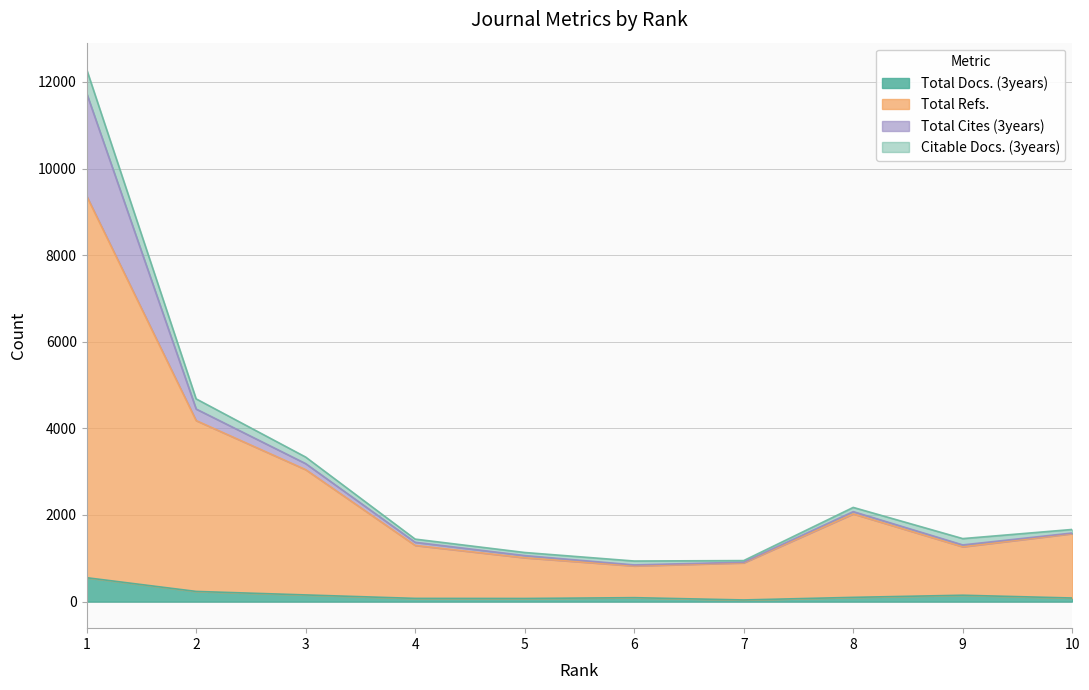

What are all the series names shown in the legend?

Total Docs. (3years), Total Refs., Total Cites (3years), Citable Docs. (3years)